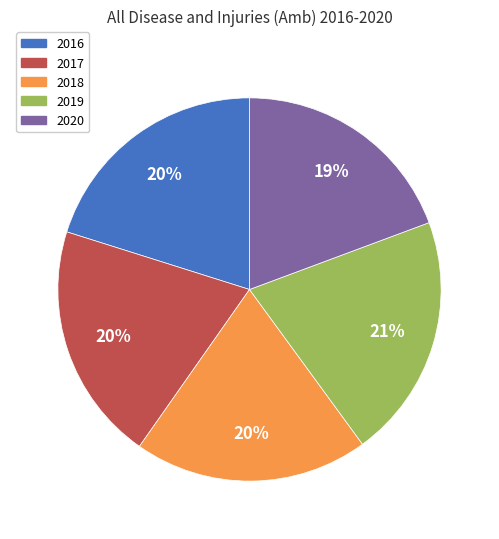

How many slices are in this pie chart?

5